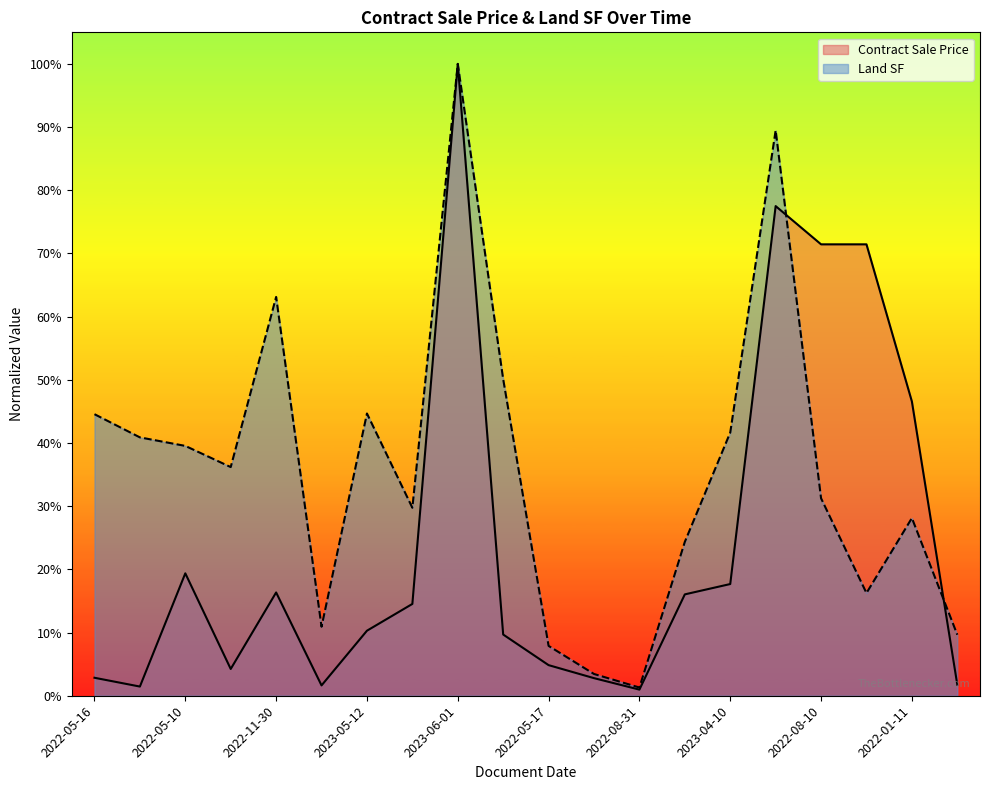

Which series ends up on top after the final intersection of Land SF and Contract Sale Price?

Land SF